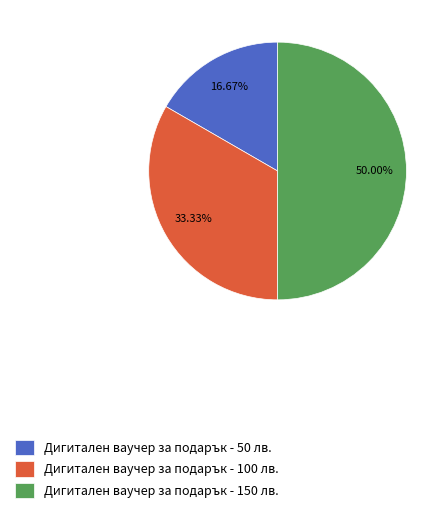

To the nearest percent, what is the combined percentage of Дигитален ваучер за подарък - 150 лв. and Дигитален ваучер за подарък - 50 лв.?

67%